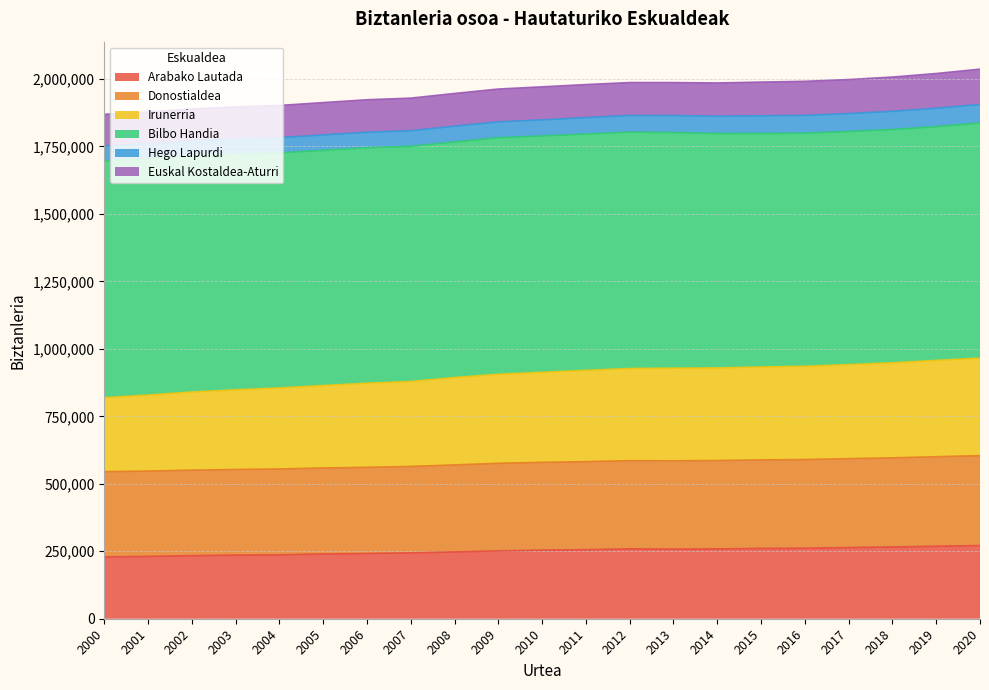

True or false: Irunerria and Arabako Lautada intersect in this chart.

False